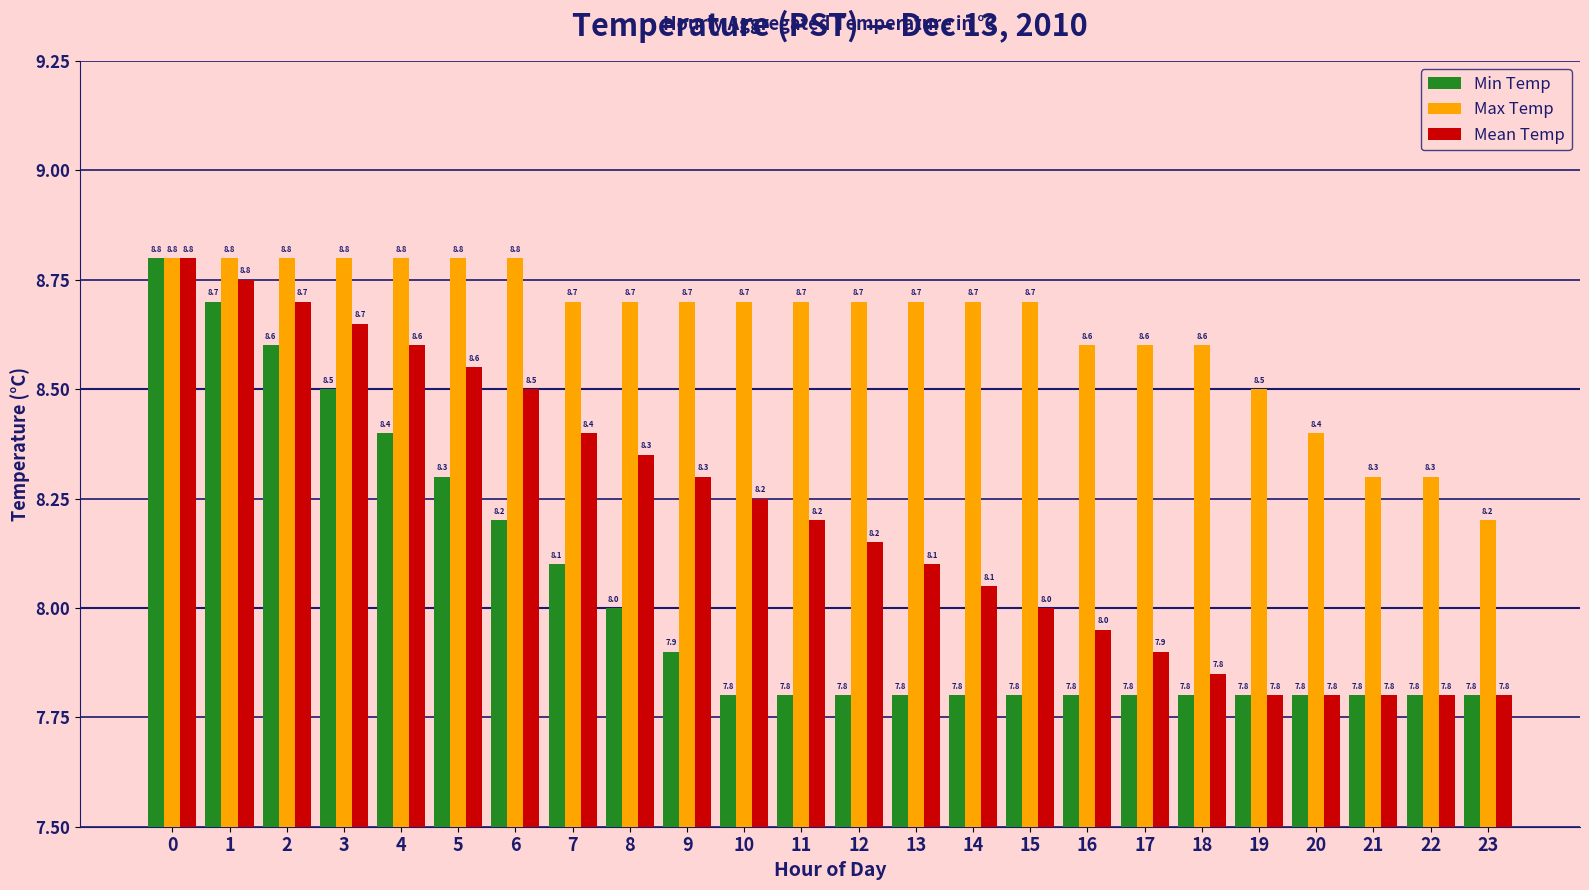

Is the value of Mean Temp at 16 greater than the value of Max Temp at 2?

No